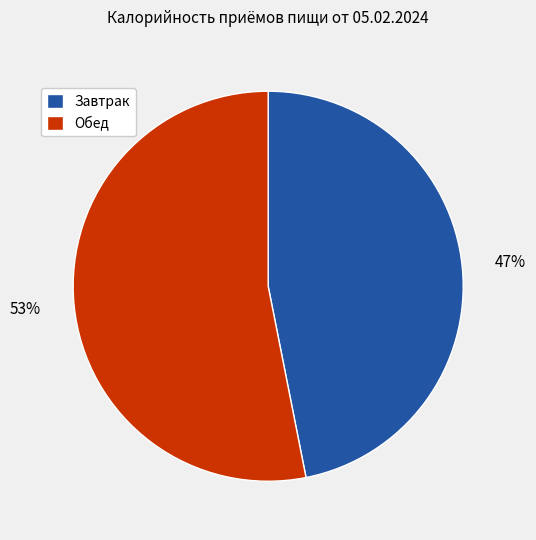

How many segments does this pie chart have?

2